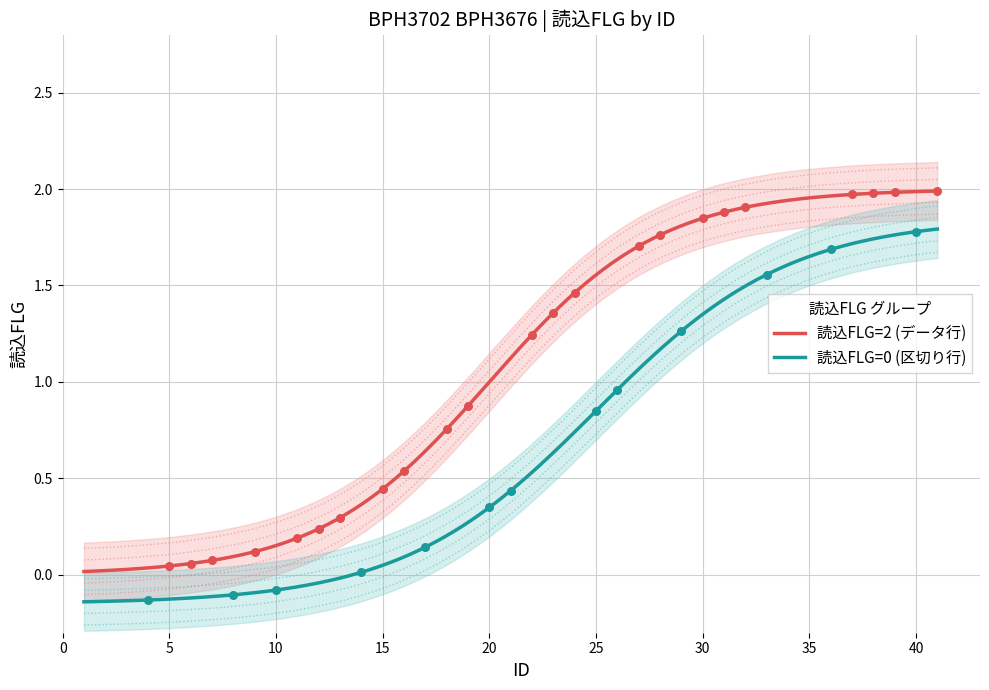

Which series reaches the minimum Y coordinate?

読込FLG=0 (区切り行)